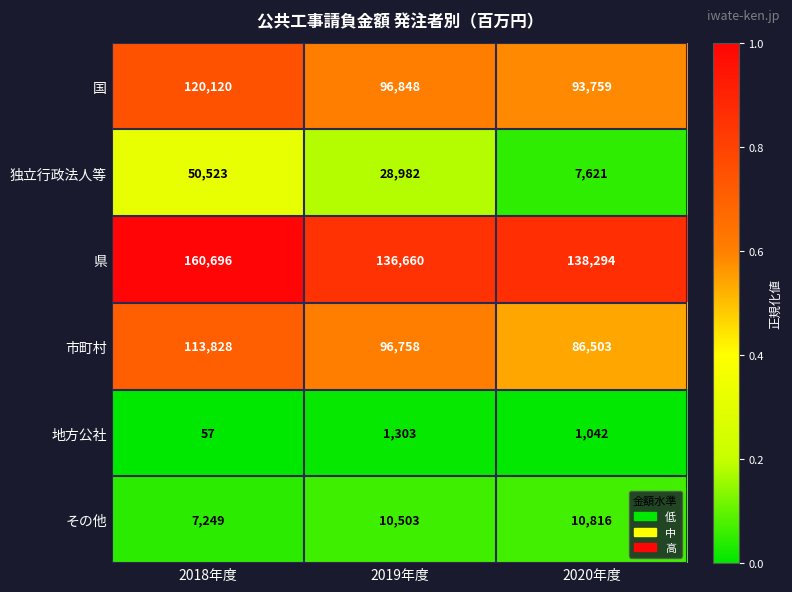

What is the difference between the その他 values at 2018年度 and 2020年度?

3567